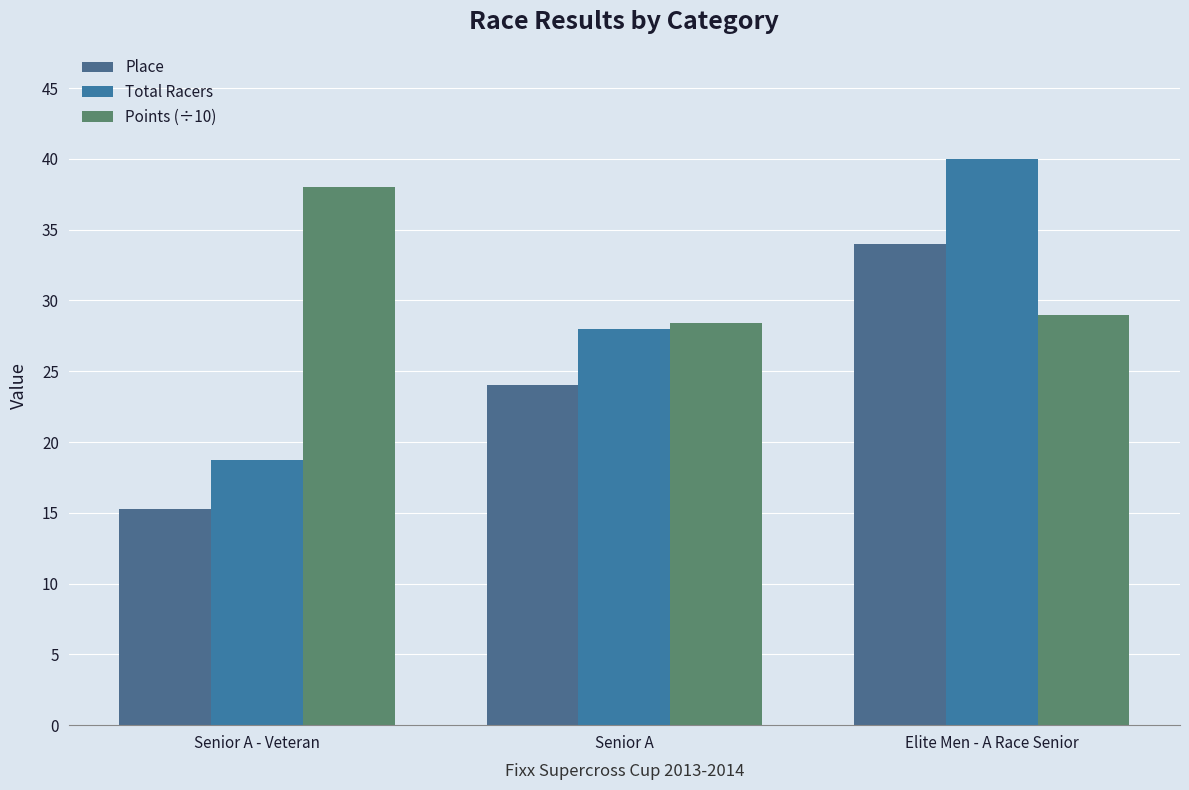

What is the minimum value shown in the chart?

15.2